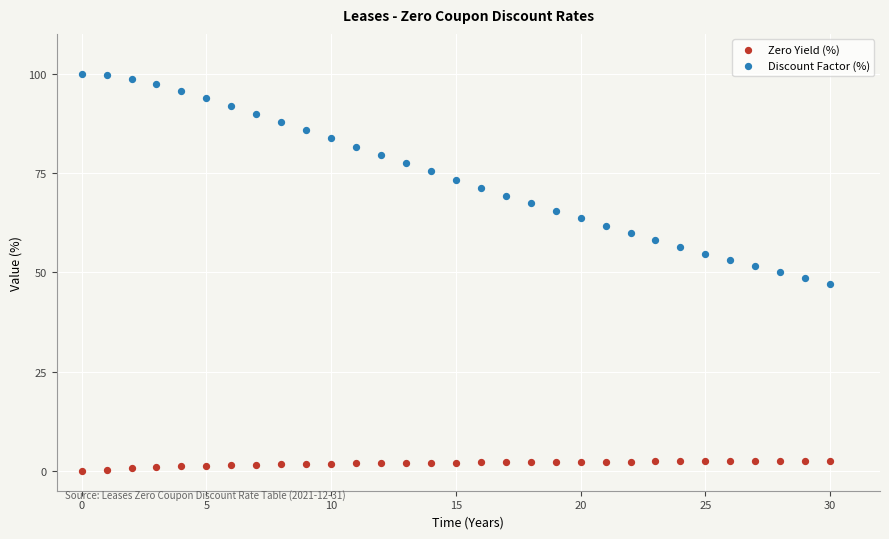

Which series reaches the maximum Y coordinate?

Discount Factor (%)